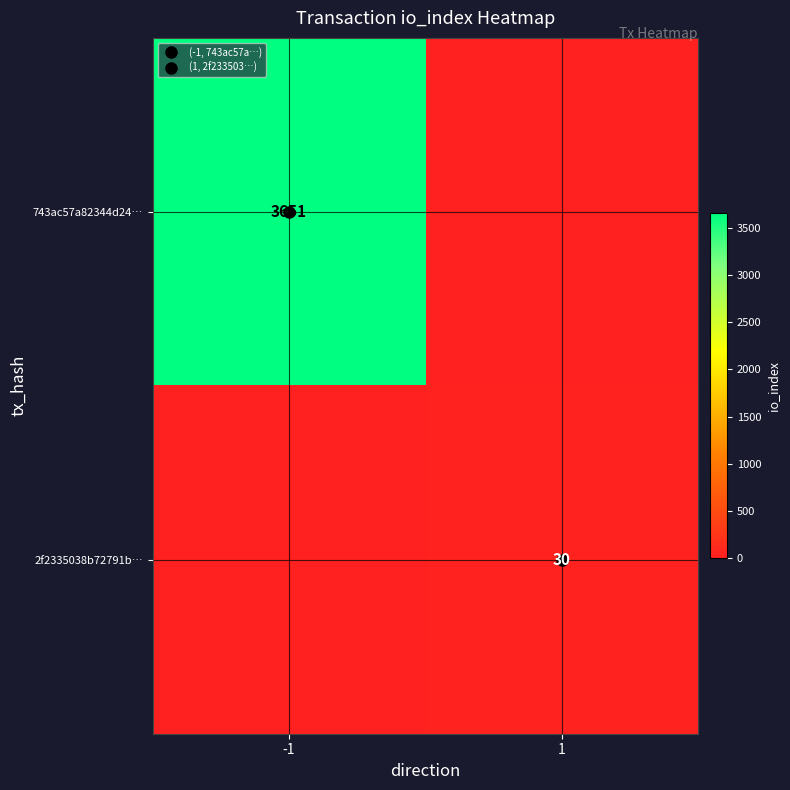

Read the 2f2335038b72791b… value at 1, to the nearest 5.

30